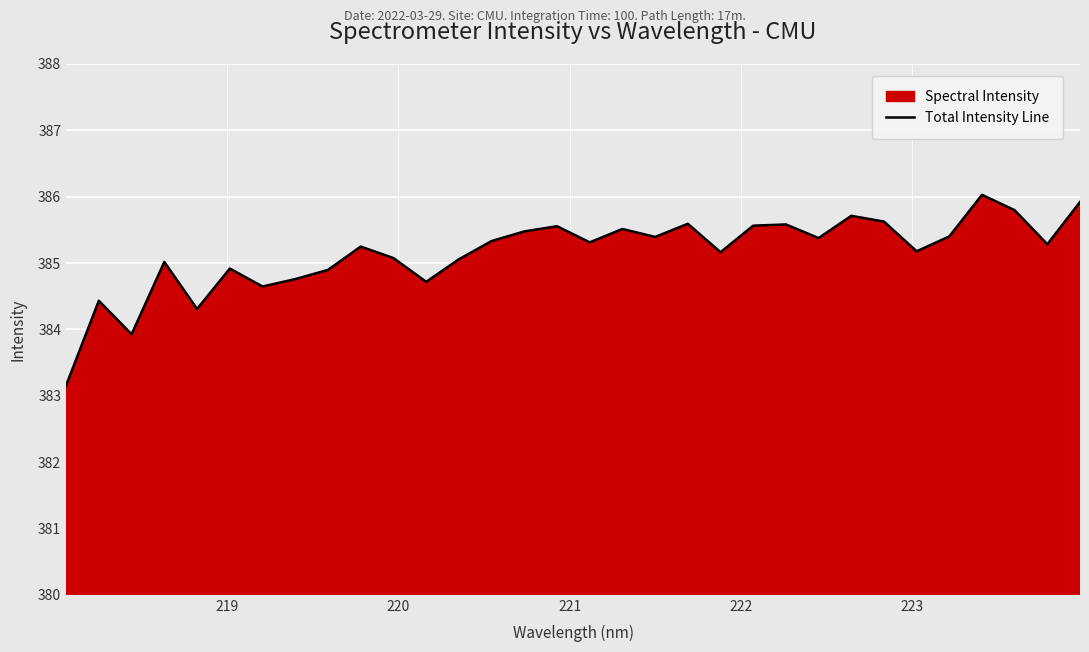

What is the difference between the maximum and minimum values?

2.9